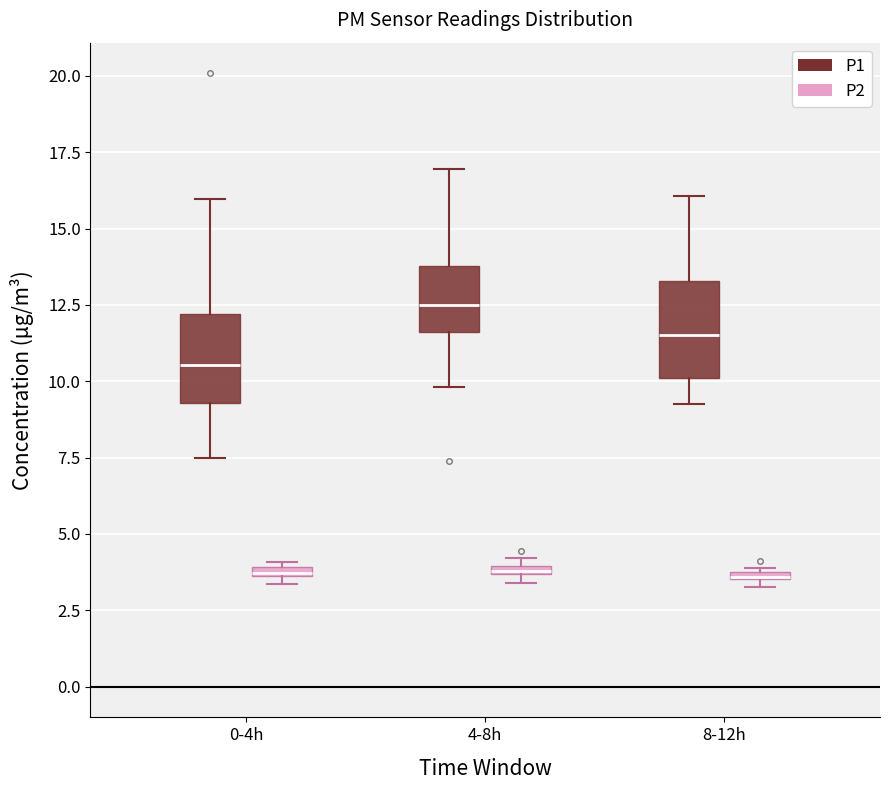

Where is the upper edge of the box for 8-12h (P2) on the y-axis? The values are not printed on the chart, so give them approximately, as read against the axis.

4.0